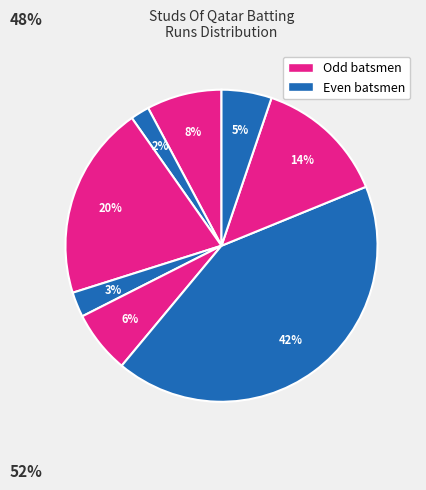

How many segments does this pie chart have?

8